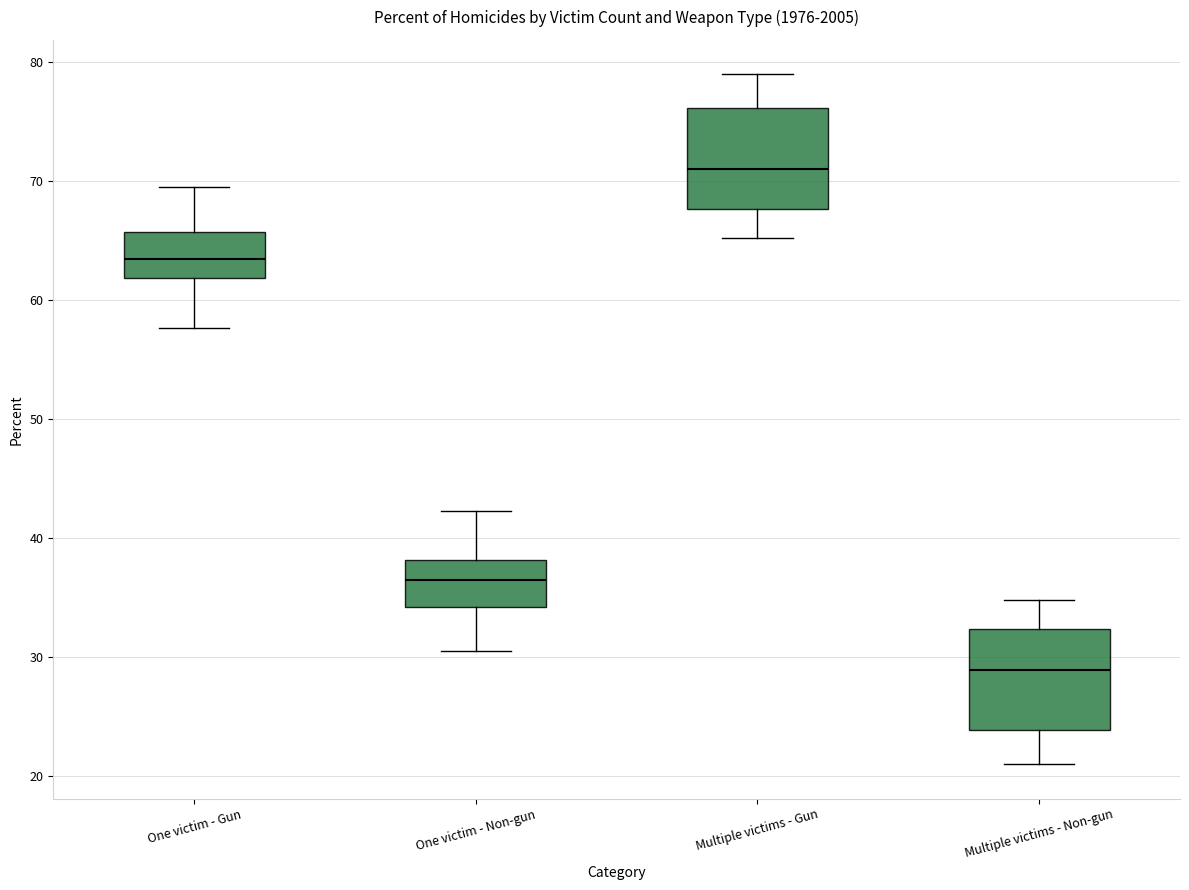

Reading left to right, transcribe this box plot: for each box, give where its median line is, the range the box spans, and where its two whiskers end, as read against the y-axis. The values are not printed on the chart, so give them approximately, as read against the axis.

One victim - Gun: median 64, box 62 to 66, whiskers 58 to 70
One victim - Non-gun: median 37, box 34 to 38, whiskers 31 to 42
Multiple victims - Gun: median 71, box 68 to 76, whiskers 65 to 79
Multiple victims - Non-gun: median 29, box 24 to 32, whiskers 21 to 35